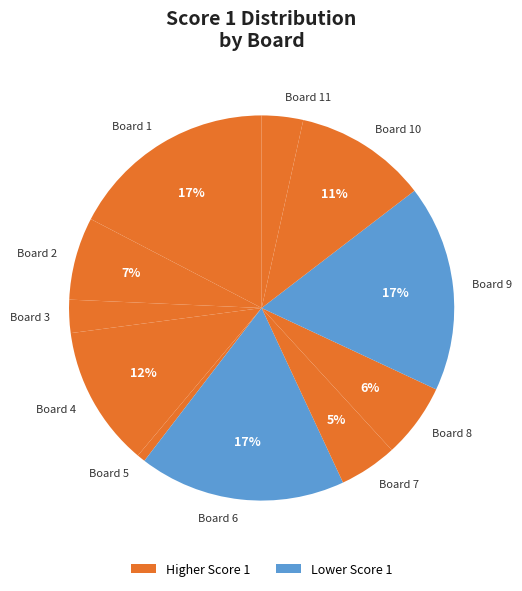

Count the number of slices in the pie.

11